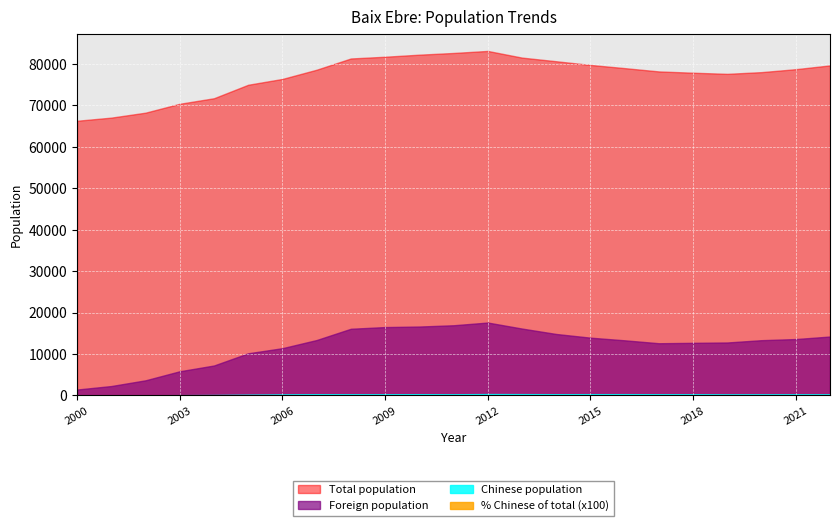

Rank the series by their maximum value, from lowest to highest.

% Chinese of total, Chinese population, Foreign population, Total population